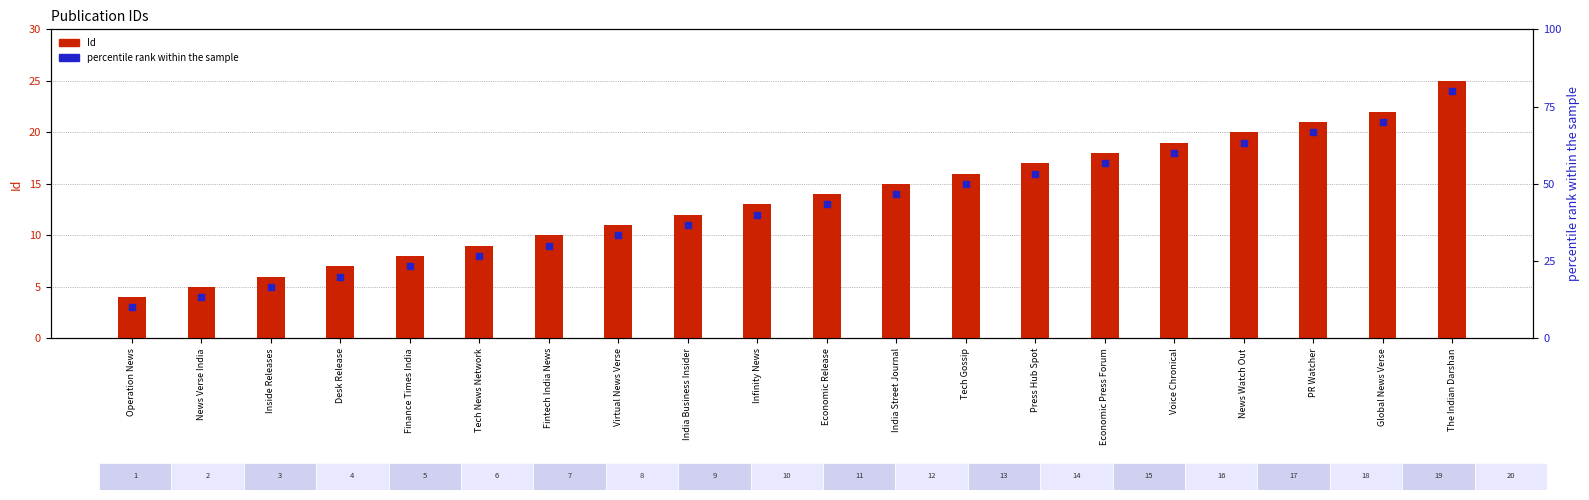

What are all the series names shown in the legend?

Id, percentile rank within the sample